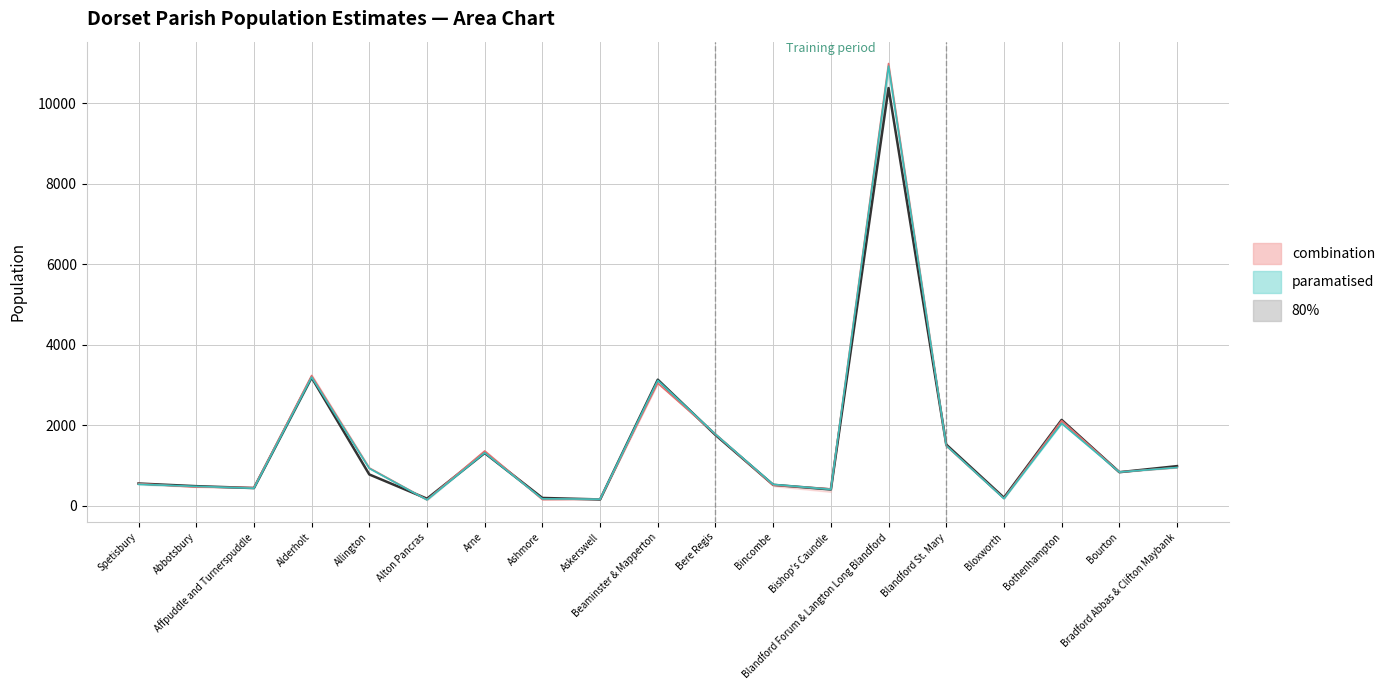

Reading left to right, list all the values displayed in this chart.

Year 2011: 550	484	437	3184	775	173	1308	191	154	3131	1757	518	403	10382	1518	198	2132	831	982
Year 2019: 547	460	448	3233	934	148	1358	151	160	3043	1775	508	415	10992	1485	179	2112	835	945
Year 2016: 531	479	432	3192	925	143	1313	169	161	3114	1775	527	404	10927	1493	173	2042	834	947